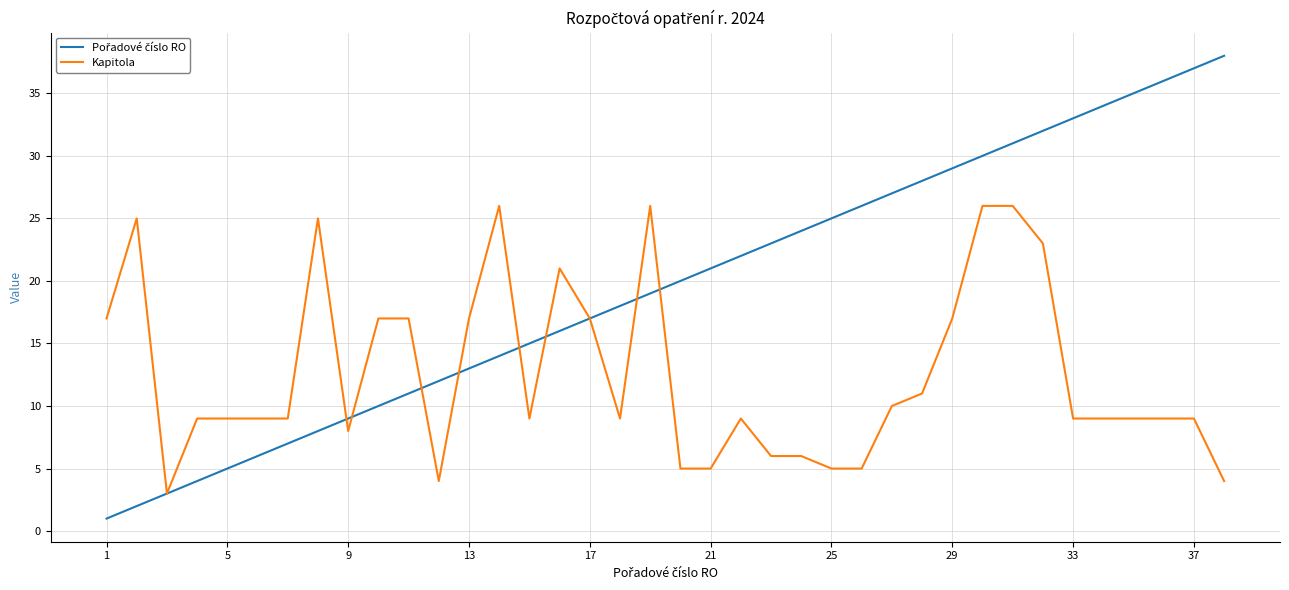

What is the maximum value shown in the chart?

38